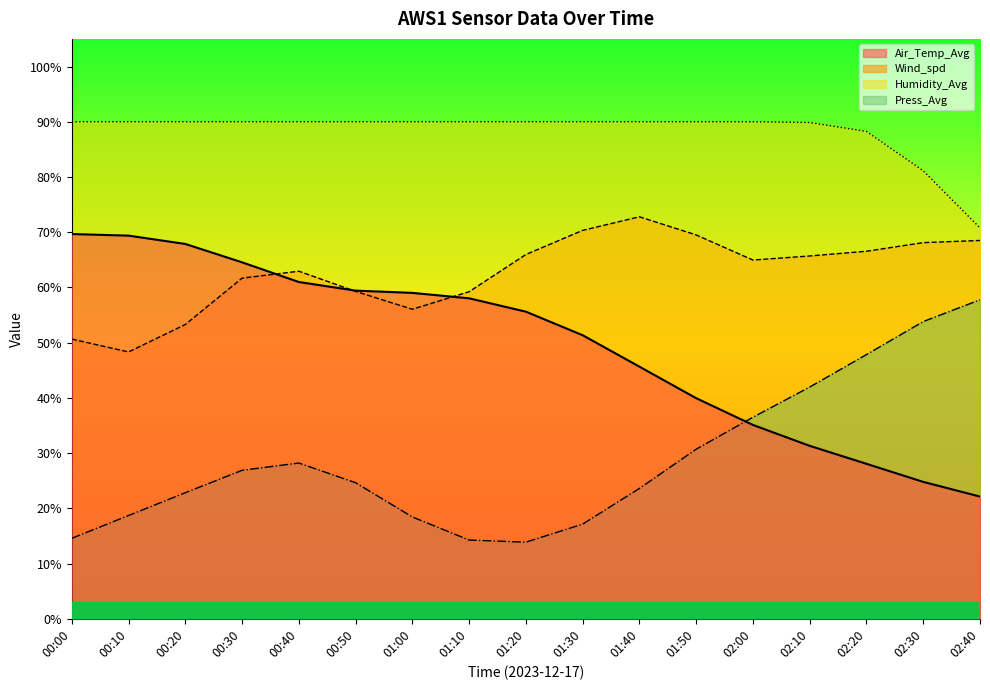

What value does the Press_Avg series have at 01:10?

14.3